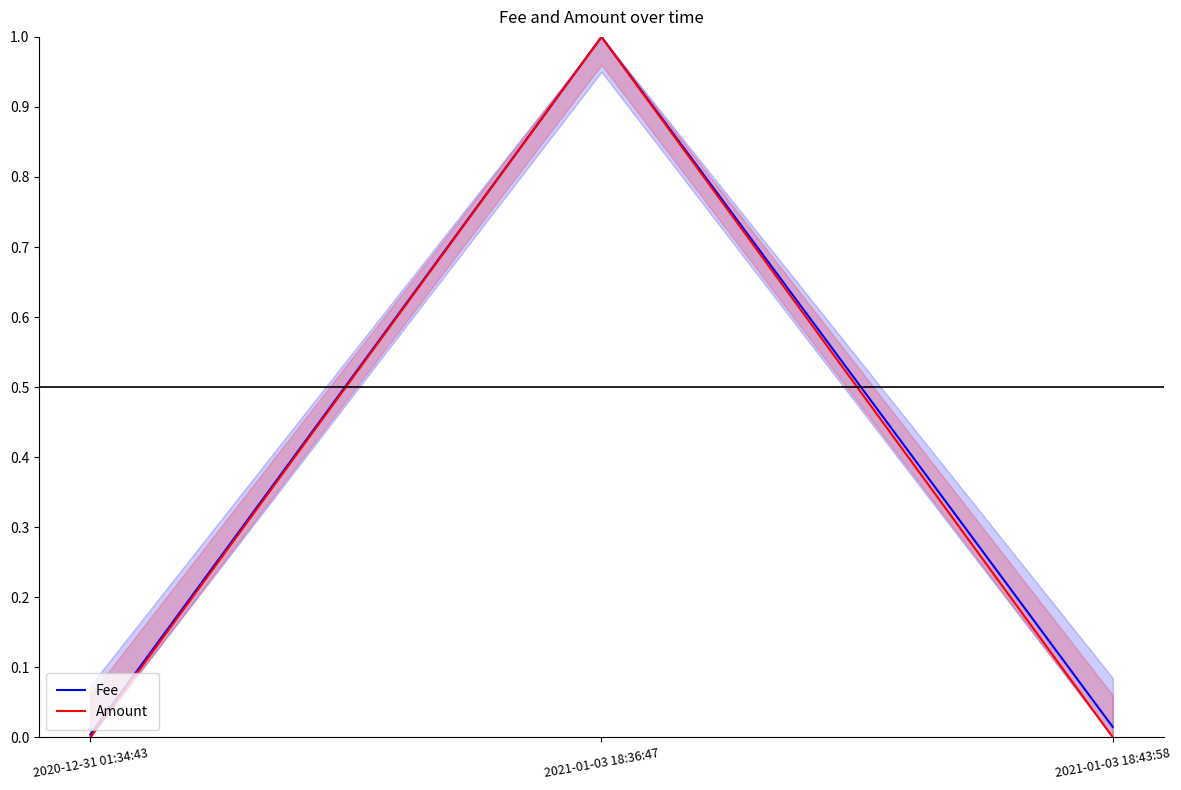

What is the highest value of the Amount series?

1.0